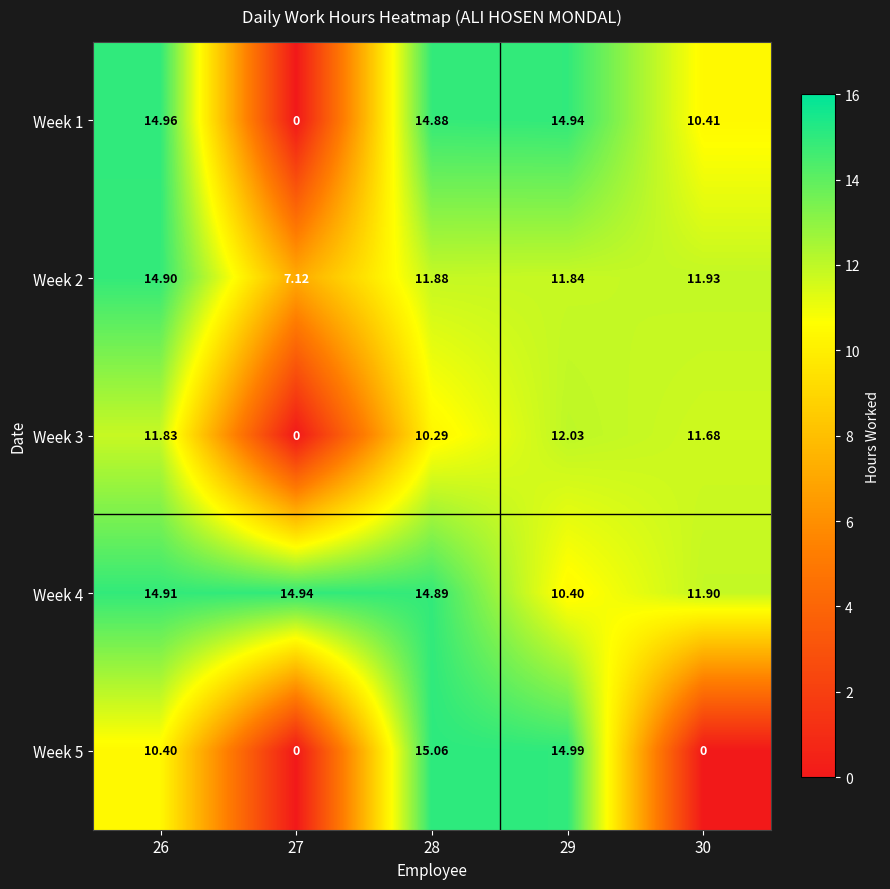

Is the value of Week 4 at 26 greater than the value of Week 2 at 27?

Yes